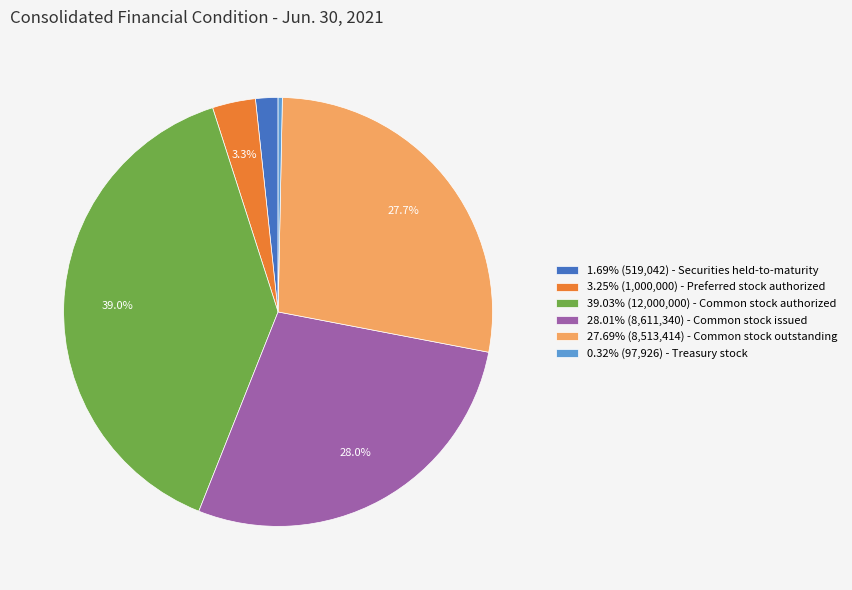

To the nearest percent, what is the difference between the largest and smallest slice percentages?

39%